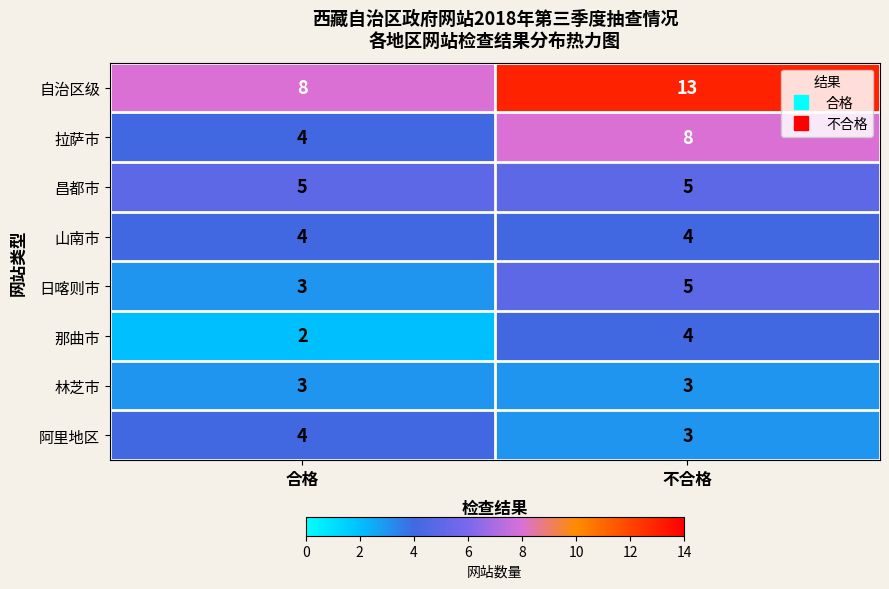

List the labels in order of 日喀则市 value, largest first.

不合格, 合格